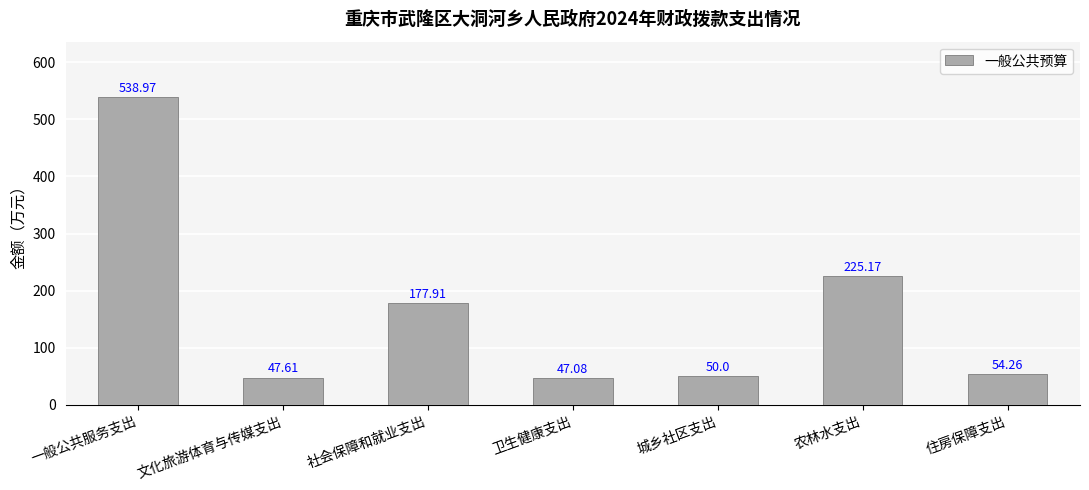

What is the difference between the second highest and second lowest values?

177.6